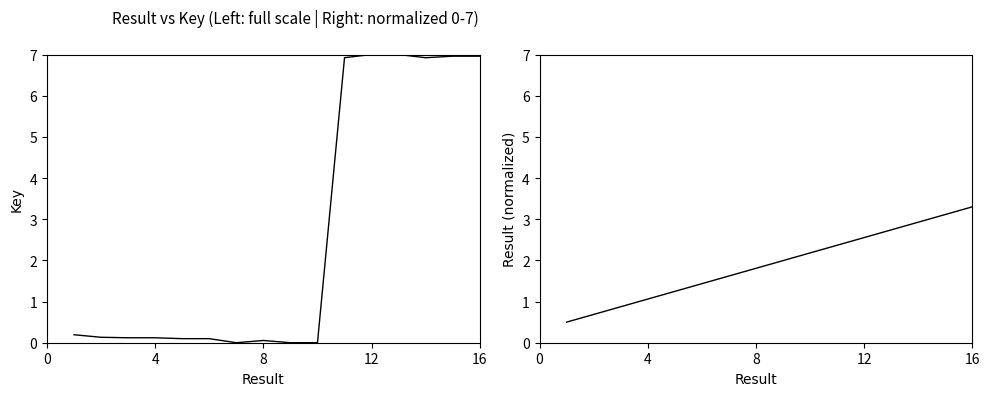

True or false: Key and Result (linear) intersect in this chart.

True